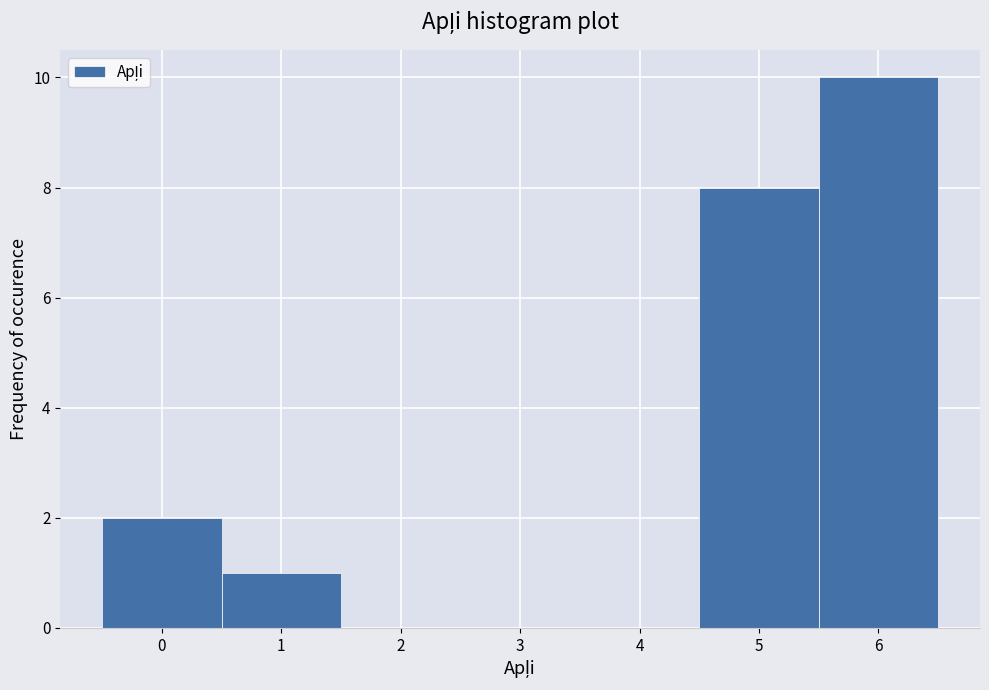

Which range on the x-axis has the tallest bar?

5.5 to 6.5